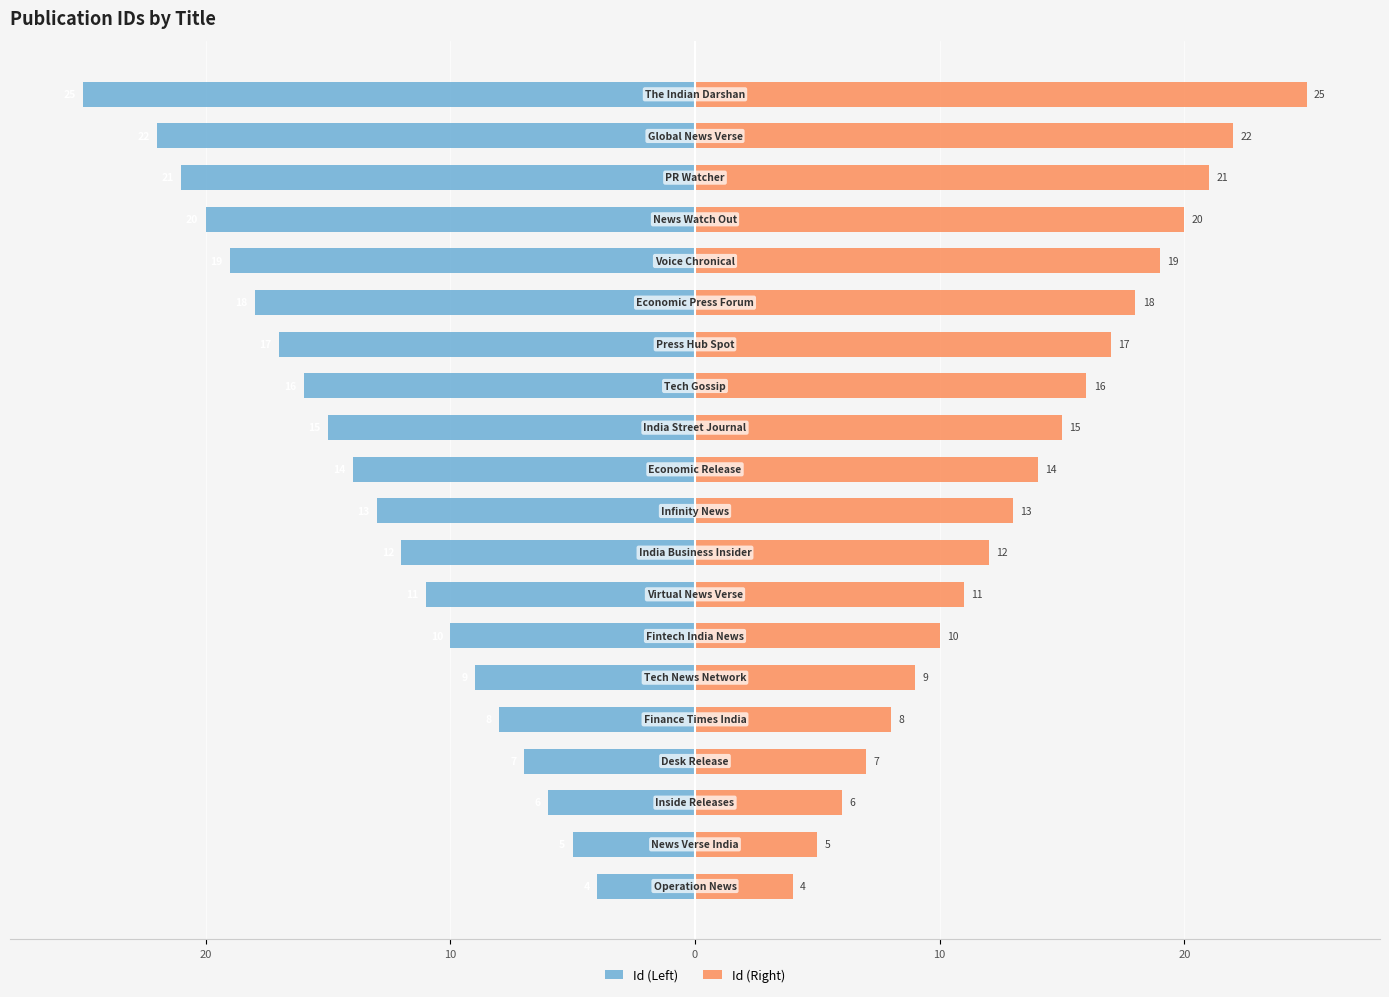

The Id (Left) series shows -22 at 18. True or false?

True